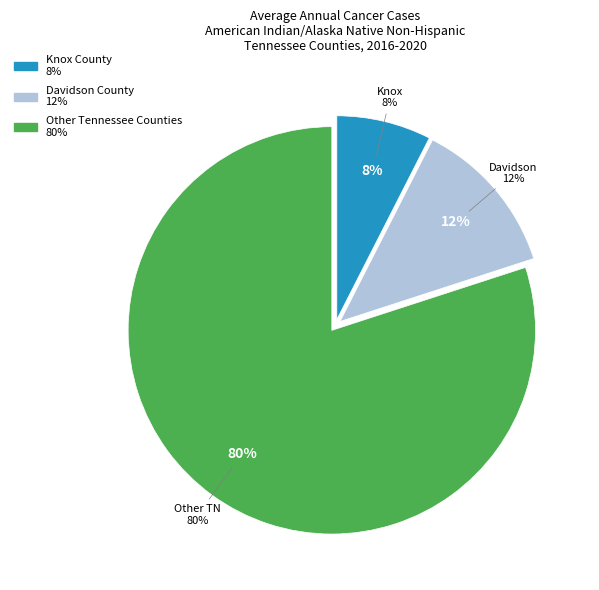

The Davidson County slice represents 11% of the pie. True or false?

False